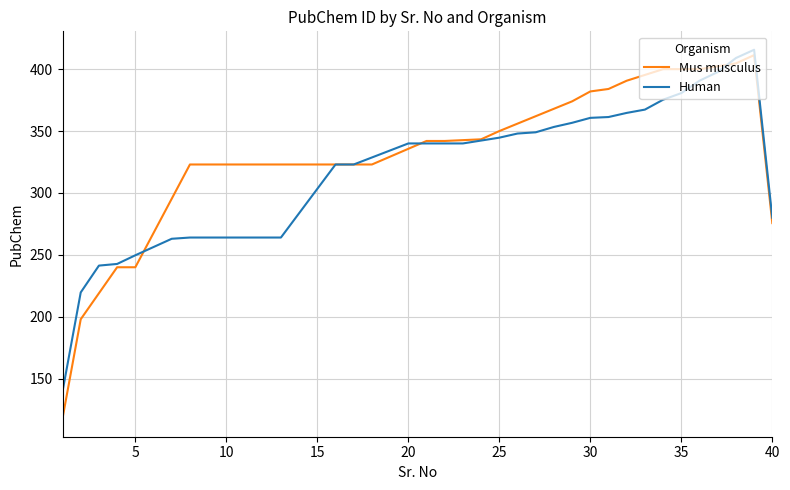

Which series ends up on top after the final intersection of Human and Mus musculus?

Human